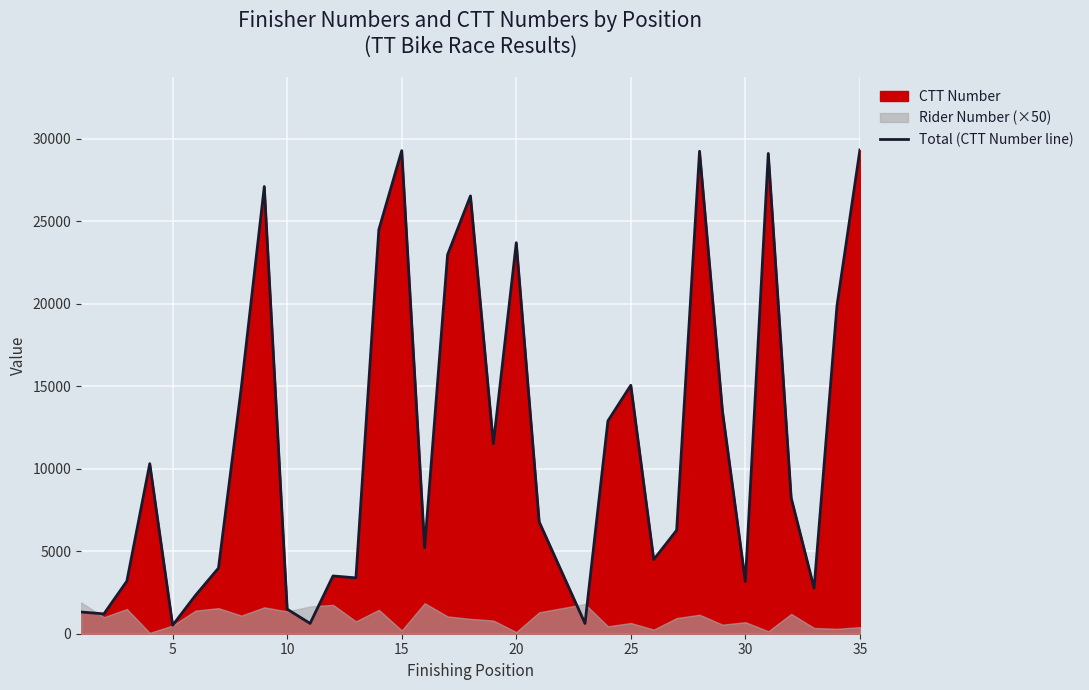

Does the chart display data point markers on the line(s)?

No